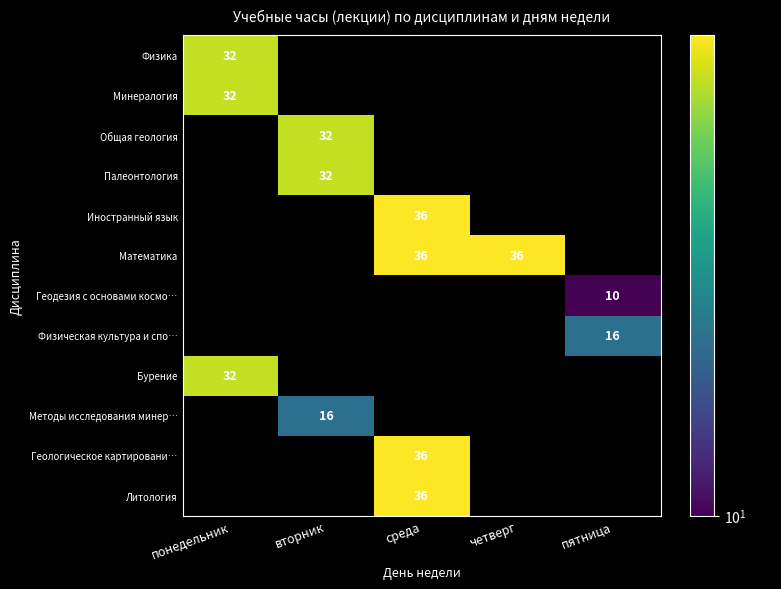

The Физика series shows 43 at понедельник. True or false?

False